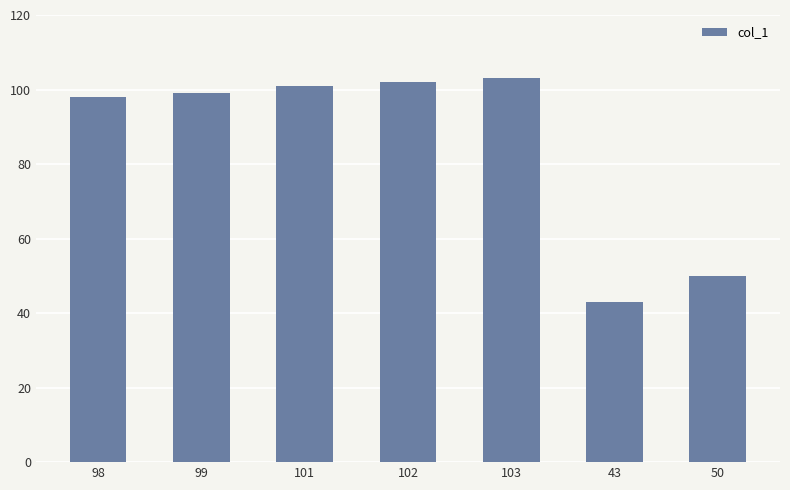

Reading right to left, list all the values displayed in this chart.

50	43	103	102	101	99	98